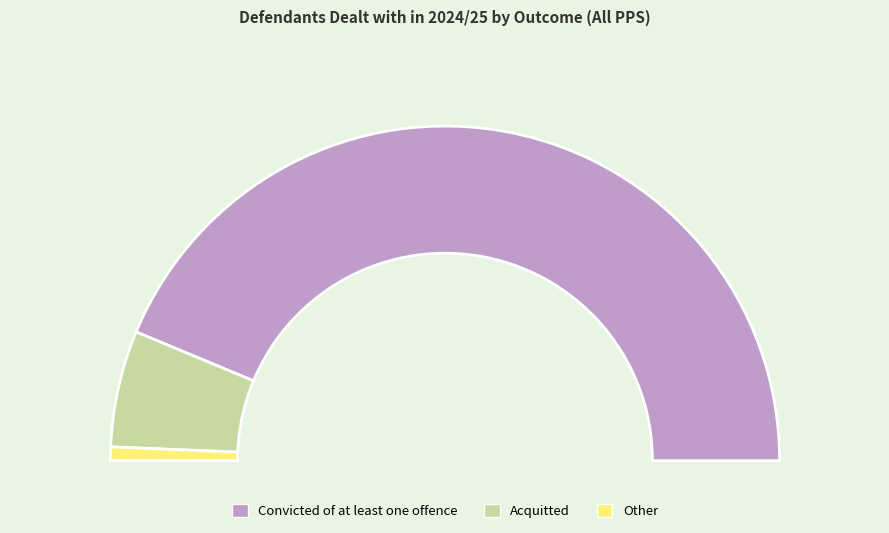

Which has a higher value, Convicted of at least one offence or Other?

Convicted of at least one offence